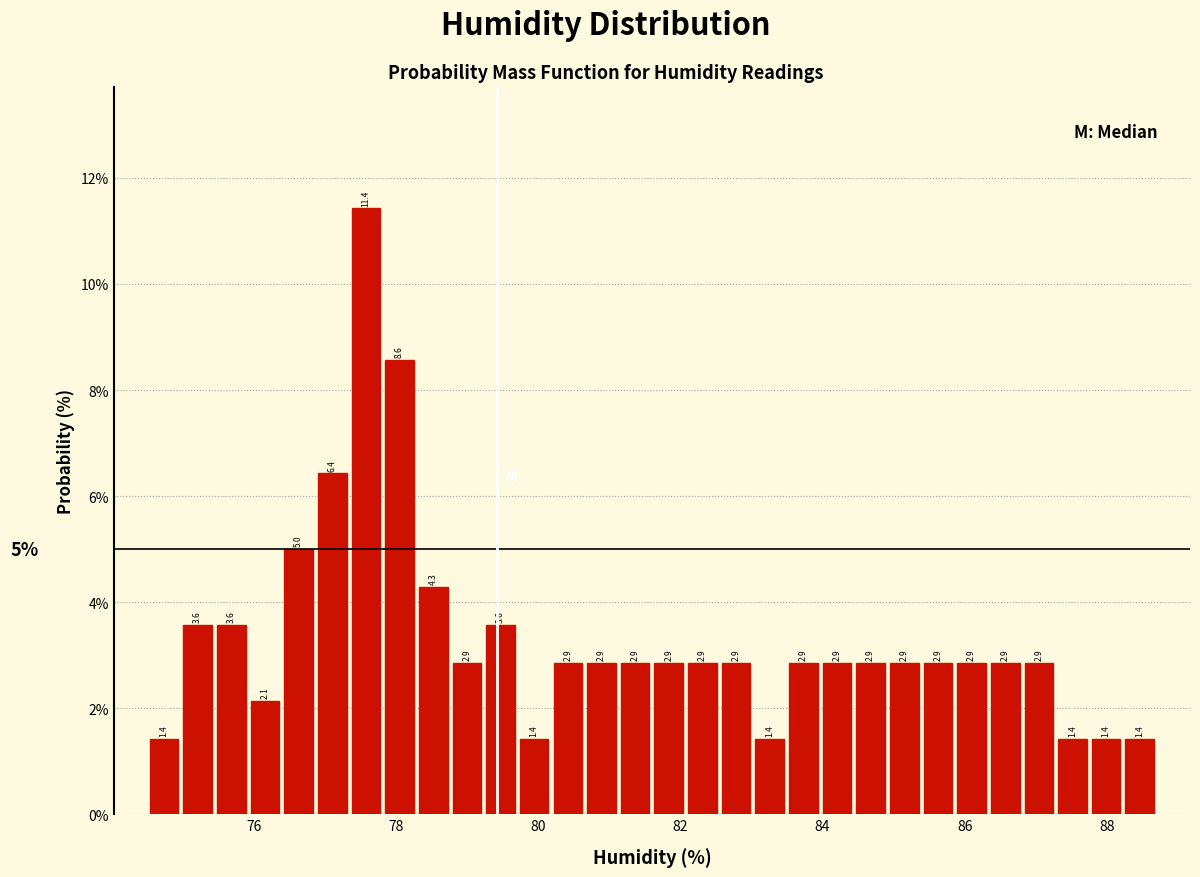

Around what value on the x-axis is the tallest bar? Give the approximate position of its centre, as read against the axis.

77.6